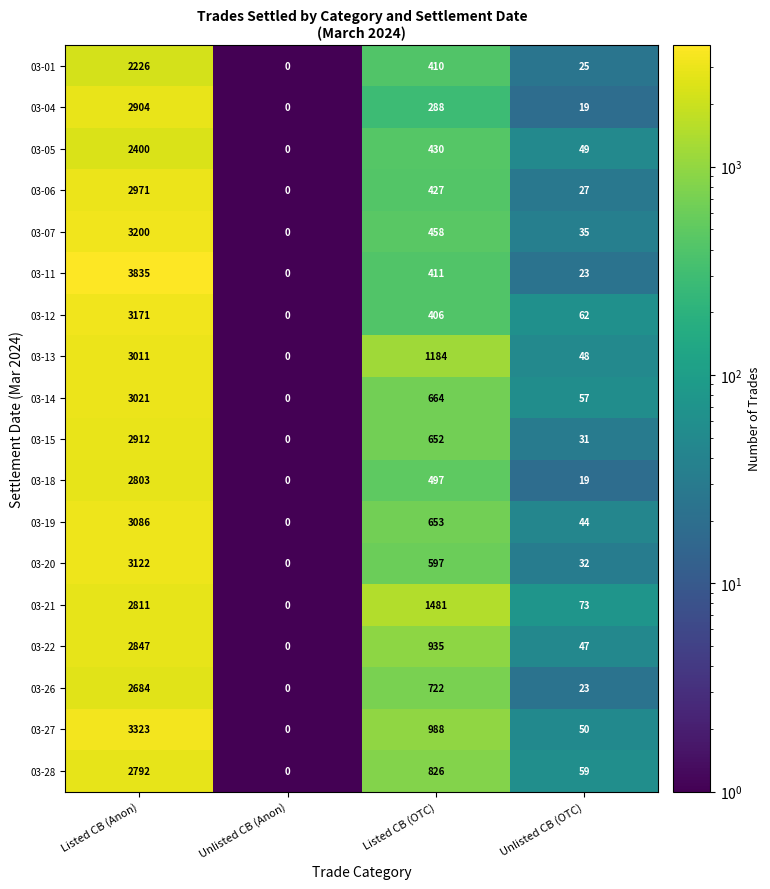

Is the value of 03-14 at Unlisted CB (Anon) greater than the value of 03-01 at Listed CB (OTC)?

No